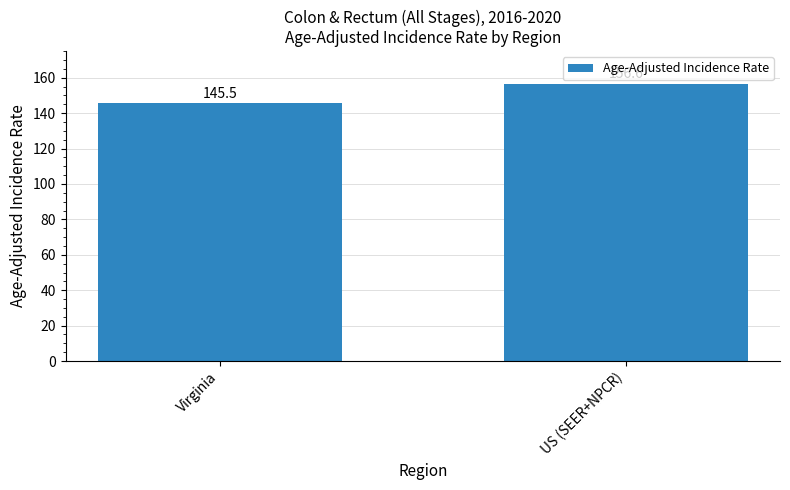

How many data points does each series have?

2